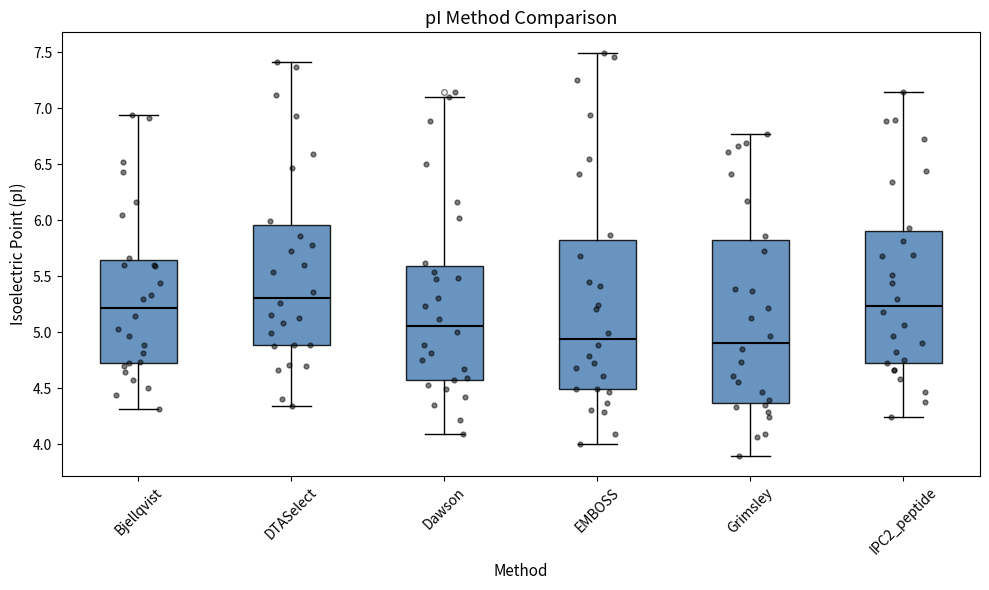

Reading left to right, read every box against the y-axis: the position of its median line, the range the box covers, and the ends of its whiskers. The values are not printed on the chart, so give them approximately, as read against the axis.

Bjellqvist: median 5.20, box 4.75 to 5.65, whiskers 4.30 to 6.95
DTASelect: median 5.30, box 4.90 to 5.95, whiskers 4.35 to 7.40
Dawson: median 5.05, box 4.60 to 5.60, whiskers 4.10 to 7.10
EMBOSS: median 4.95, box 4.50 to 5.80, whiskers 4.00 to 7.50
Grimsley: median 4.90, box 4.35 to 5.80, whiskers 3.90 to 6.75
IPC2_peptide: median 5.25, box 4.75 to 5.90, whiskers 4.25 to 7.15